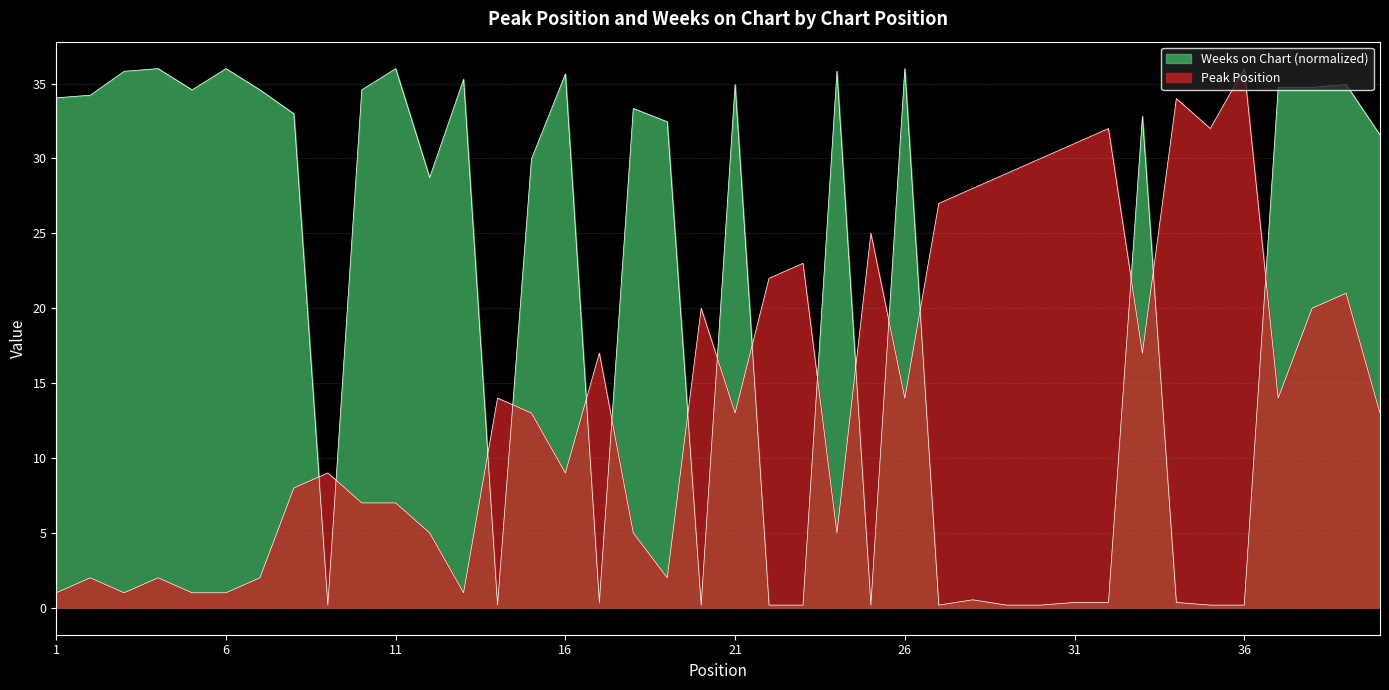

At how many categories does at least one series exceed 11?

39